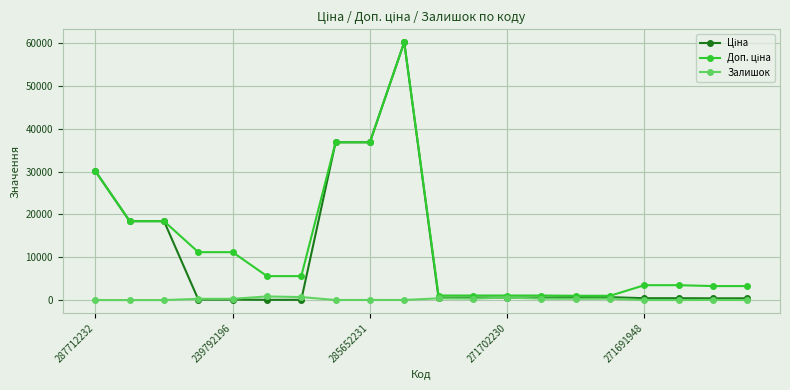

At how many categories does at least one series exceed 23255?

4